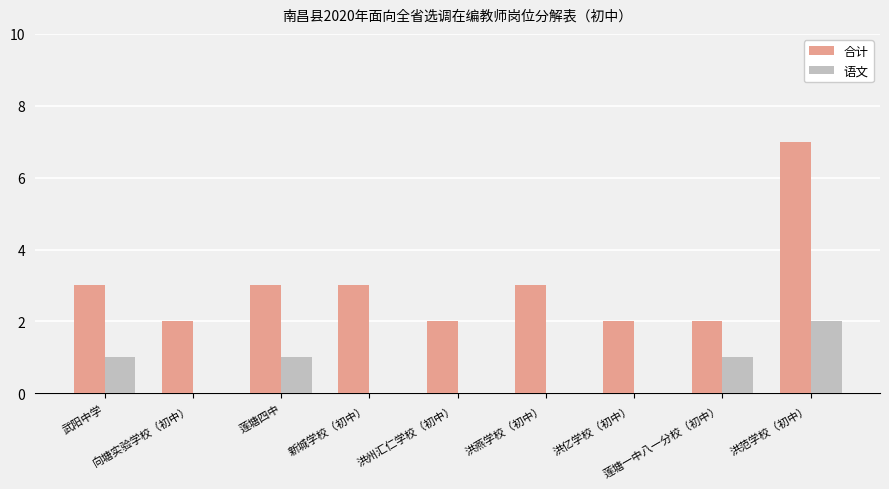

Which series has the largest total across all categories?

合计